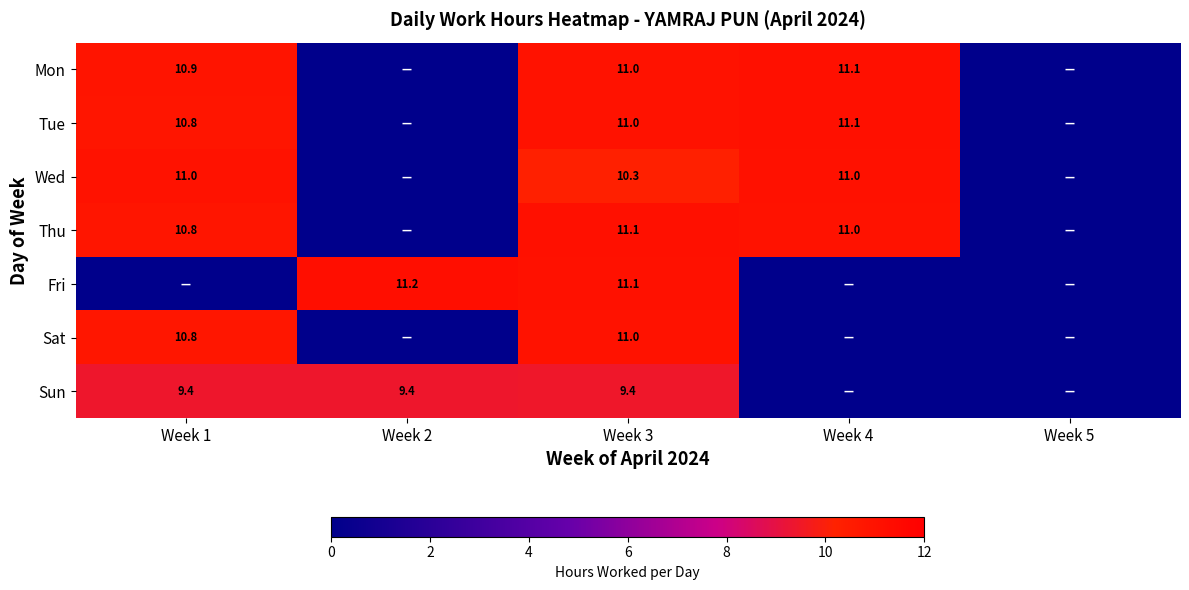

How many series are shown in this chart?

7